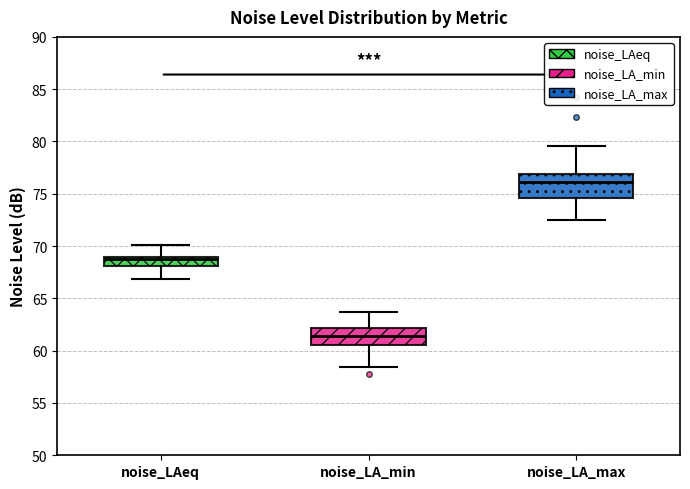

Reading left to right, transcribe this box plot: for each box, give where its median line is, the range the box spans, and where its two whiskers end, as read against the y-axis. The values are not printed on the chart, so give them approximately, as read against the axis.

noise_LAeq: median 68.5, box 68.0 to 69.0, whiskers 67.0 to 70.0
noise_LA_min: median 61.5, box 60.5 to 62.0, whiskers 58.5 to 63.5
noise_LA_max: median 76.0, box 74.5 to 77.0, whiskers 72.5 to 79.5